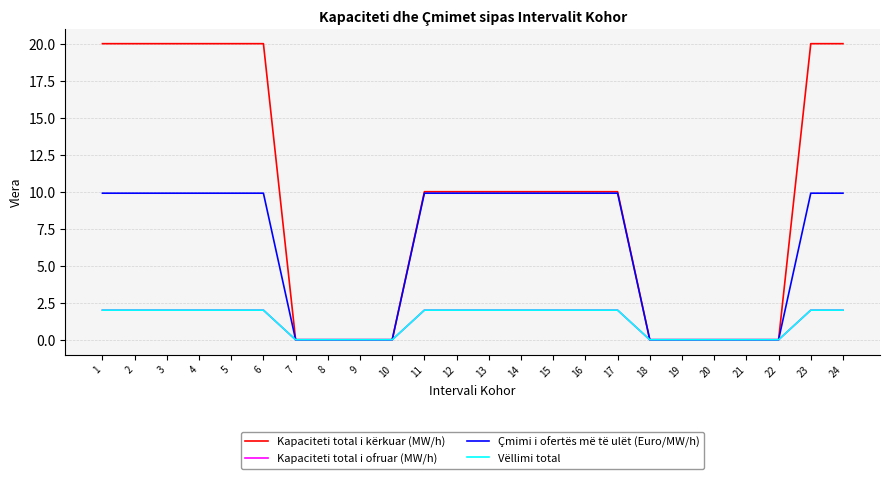

At how many categories does at least one series exceed 0?

15